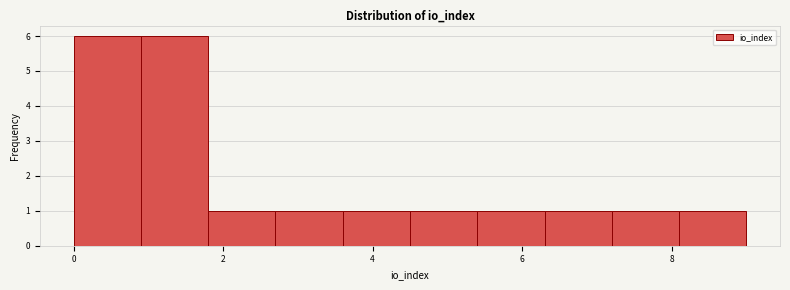

What is the height of the bar covering 6.3 to 7.2 on the x-axis? Neither the bar edges nor the heights are printed on the chart, so give them approximately, as read against the axes.

1